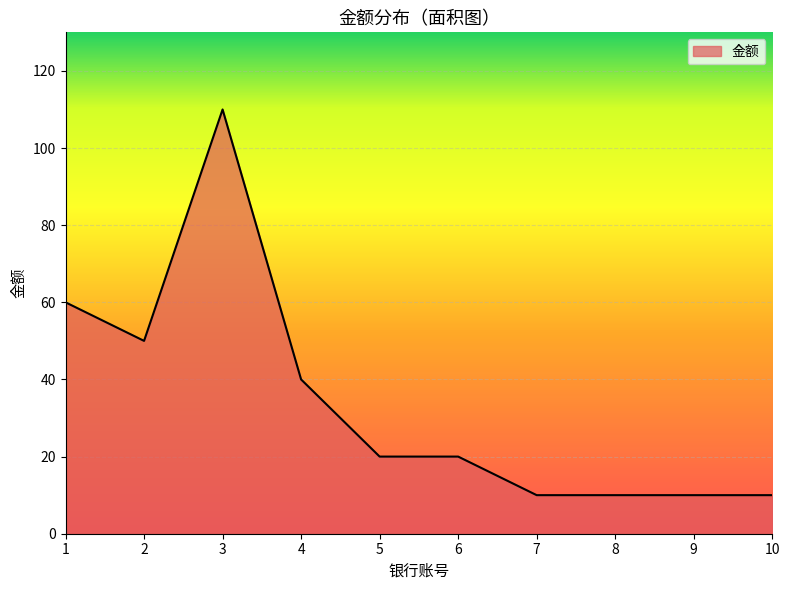

Reading left to right, transcribe all the data shown in this chart.

60	50	110	40	20	20	10	10	10	10